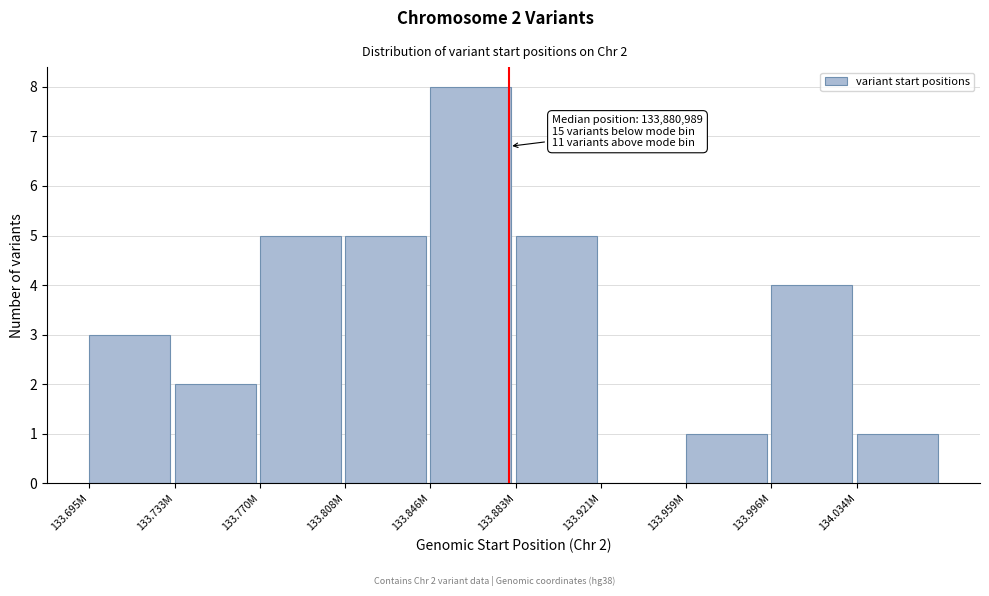

Reading left to right, list all the values displayed in this chart.

133.695M=3	133.733M=2	133.770M=5	133.808M=5	133.846M=8	133.883M=5	133.921M=0	133.959M=1	133.996M=4	134.034M=1